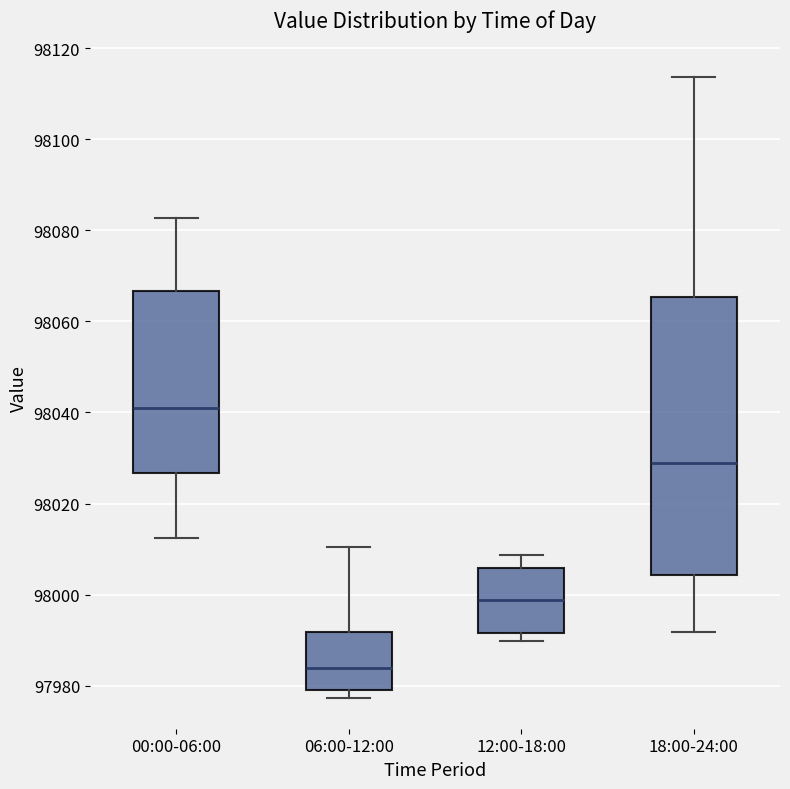

Reading left to right, read every box against the y-axis: the position of its median line, the range the box covers, and the ends of its whiskers. The values are not printed on the chart, so give them approximately, as read against the axis.

00:00-06:00: median 98040, box 98026 to 98066, whiskers 98012 to 98082
06:00-12:00: median 97984, box 97980 to 97992, whiskers 97978 to 98010
12:00-18:00: median 97998, box 97992 to 98006, whiskers 97990 to 98008
18:00-24:00: median 98028, box 98004 to 98066, whiskers 97992 to 98114